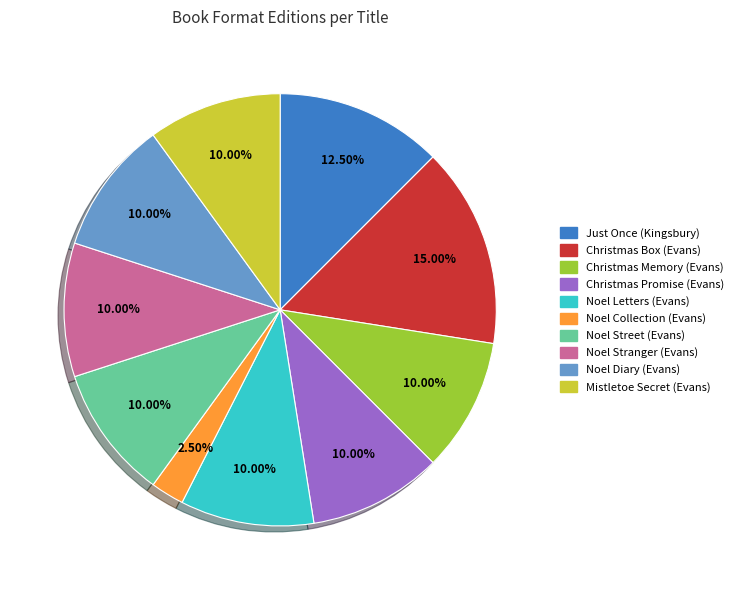

Is there any slice that represents more than half of the pie?

No